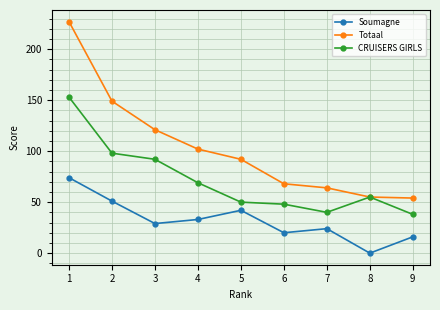

Which series has the largest range (max minus min)?

Totaal